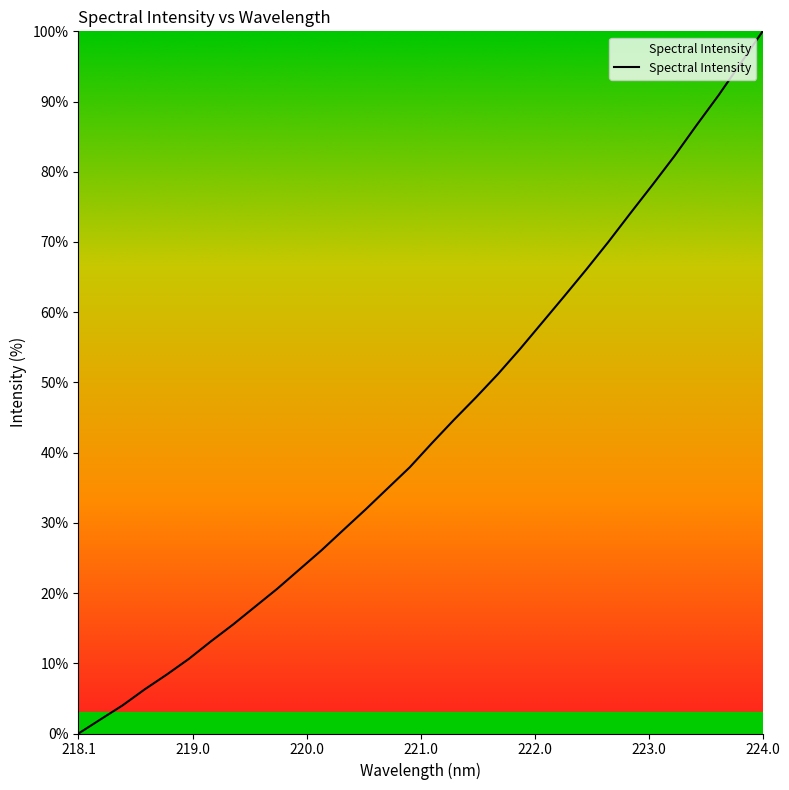

How many values exceed 41?

16